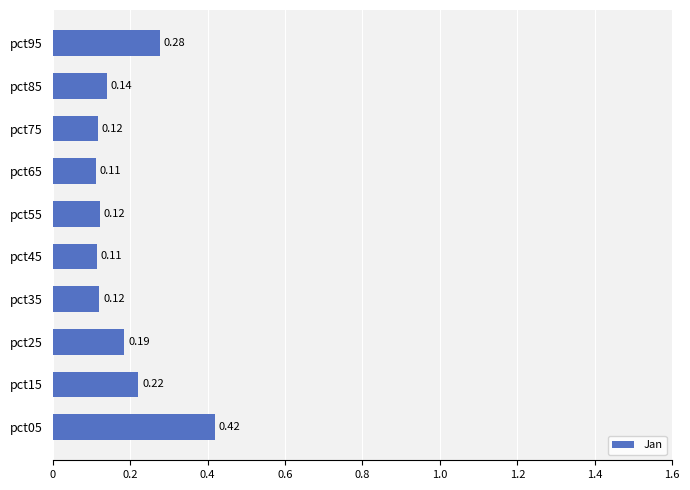

What is the sum of all values?

1.8